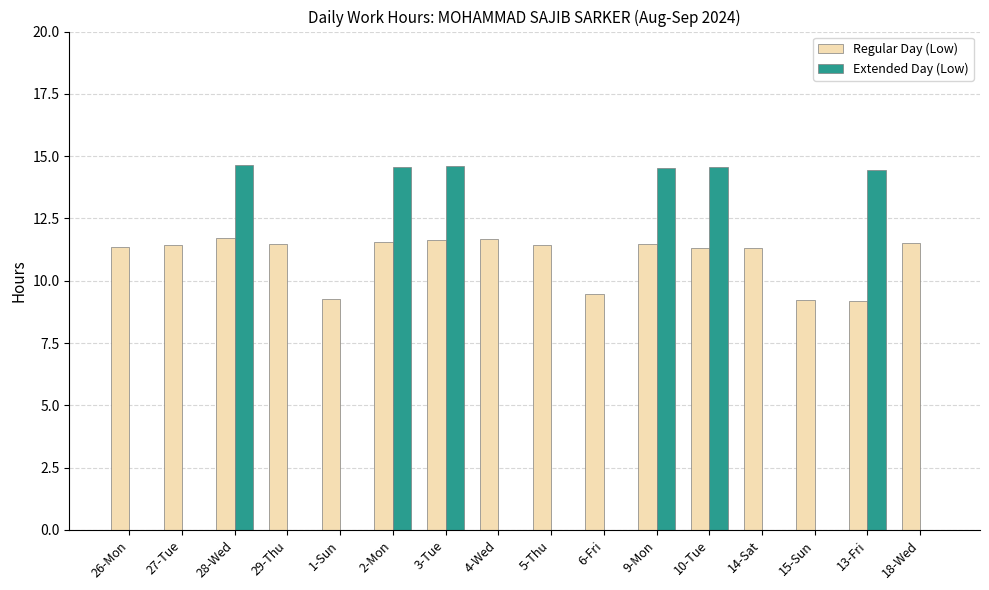

At which label does Regular Day (Low) first exceed 11?

26-Mon